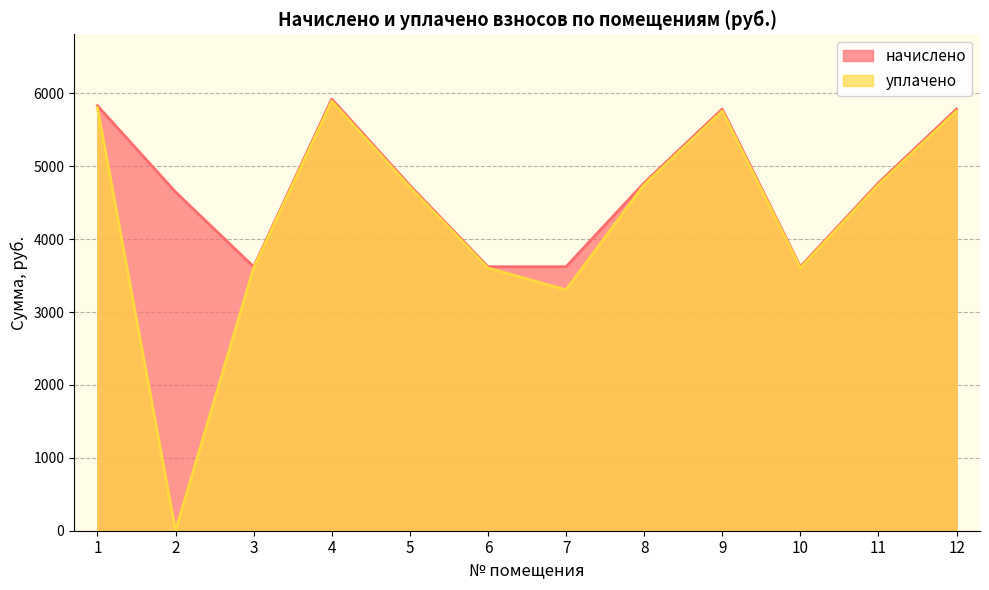

What is the average value of the уплачено series?

4294.8